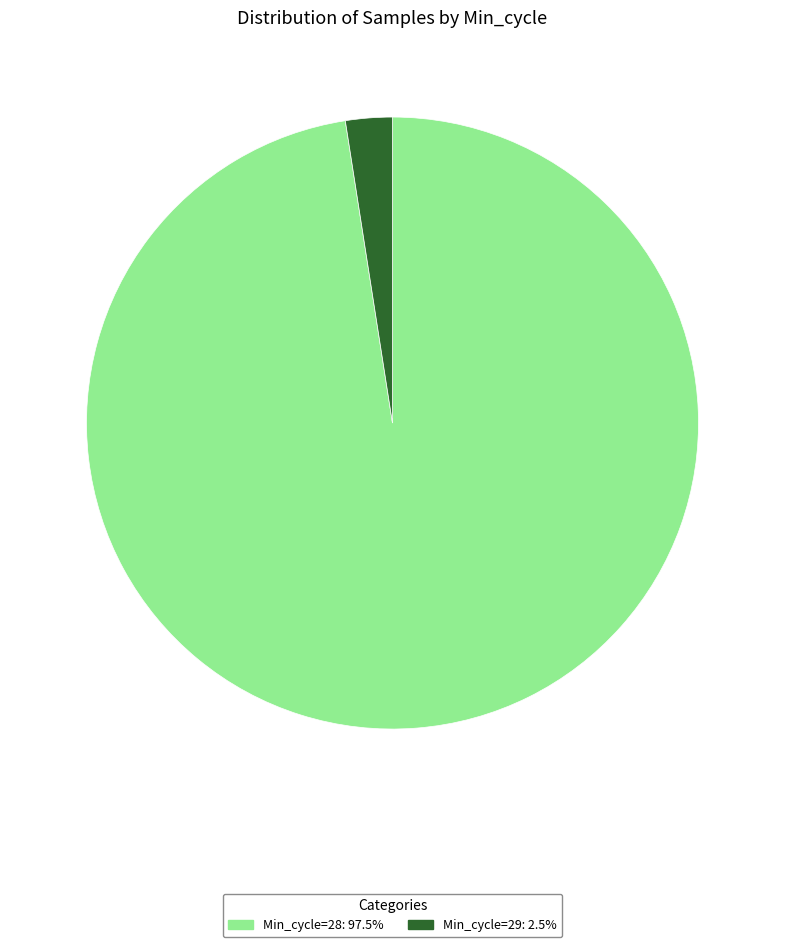

Does any single category account for the majority?

Yes